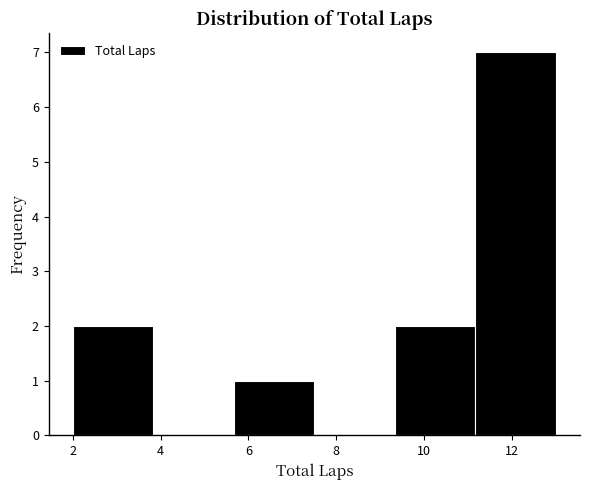

Reading left to right, transcribe this chart: for each bar, give the range it covers on the x-axis and its height. Neither the bar edges nor the heights are printed on the chart, so give them approximately, as read against the axes.

2.0 to 3.8: 2
3.8 to 5.6: 0
5.6 to 7.6: 1
7.6 to 9.4: 0
9.4 to 11.2: 2
11.2 to 13.0: 7